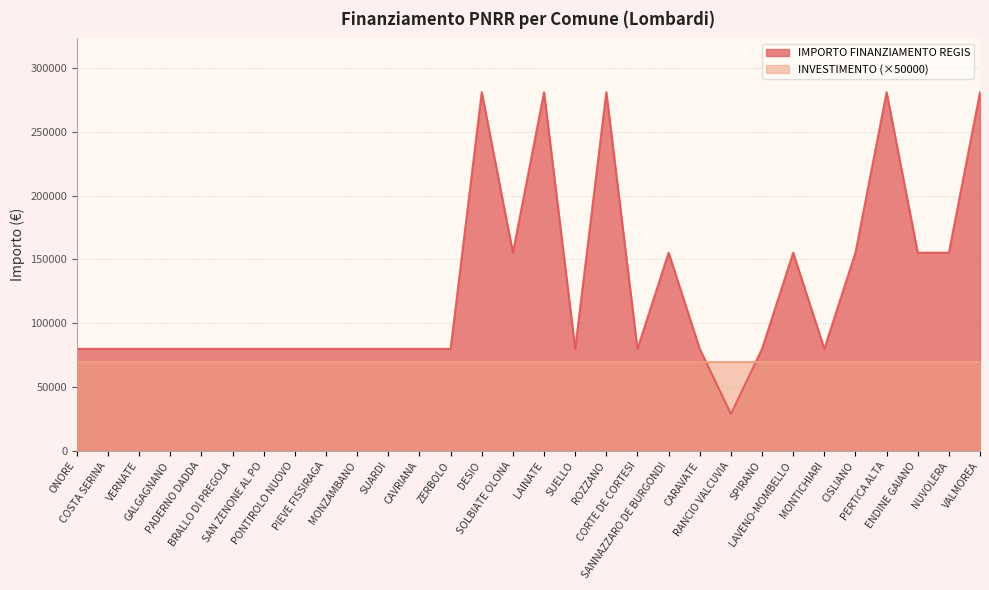

Which label corresponds to the smallest value in the chart?

RANCIO VALCUVIA